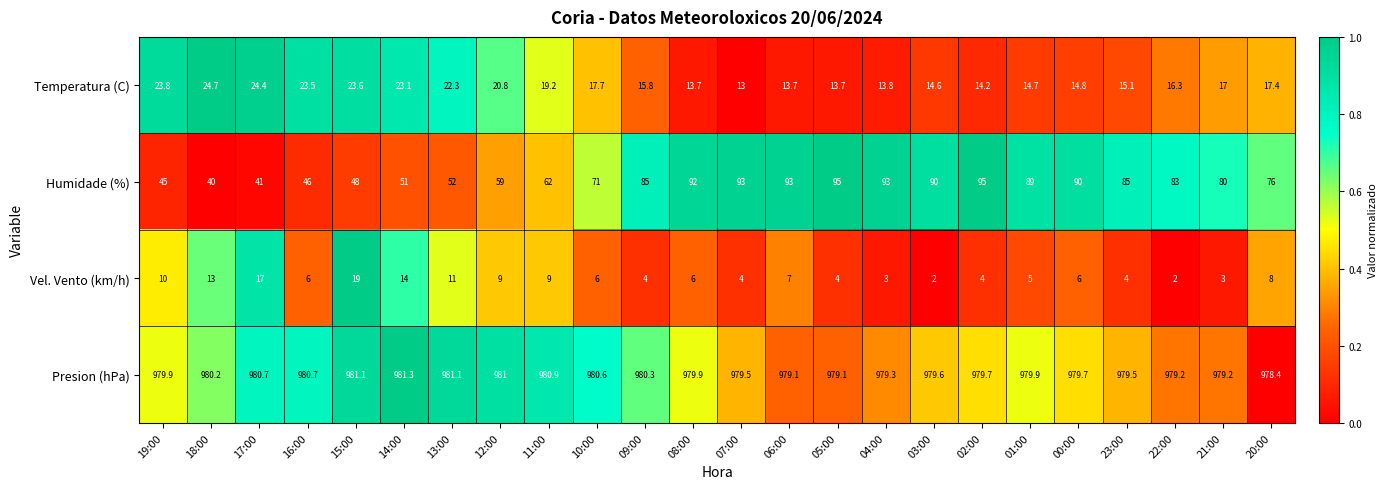

Rank the series by their maximum value, from lowest to highest.

Vel. Vento (km/h), Temperatura (C), Humidade (%), Presion (hPa)